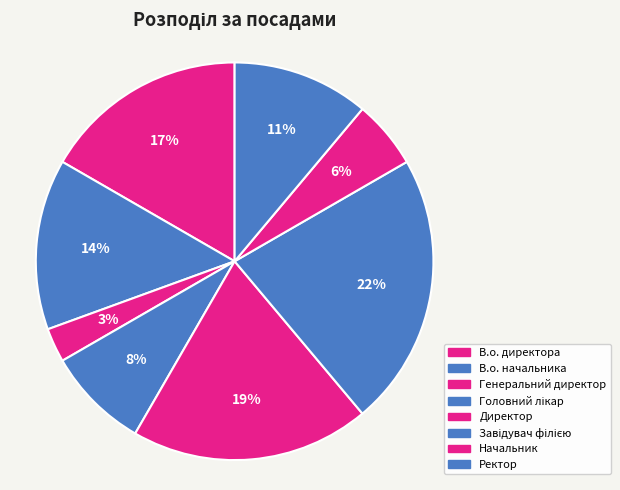

How many segments does this pie chart have?

8